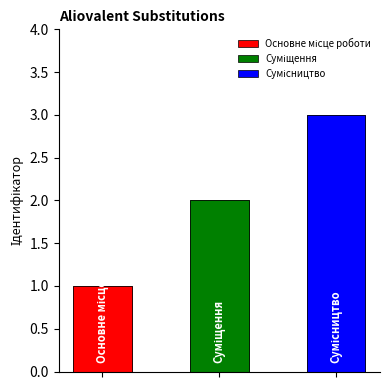

What is the maximum value shown in the chart?

3